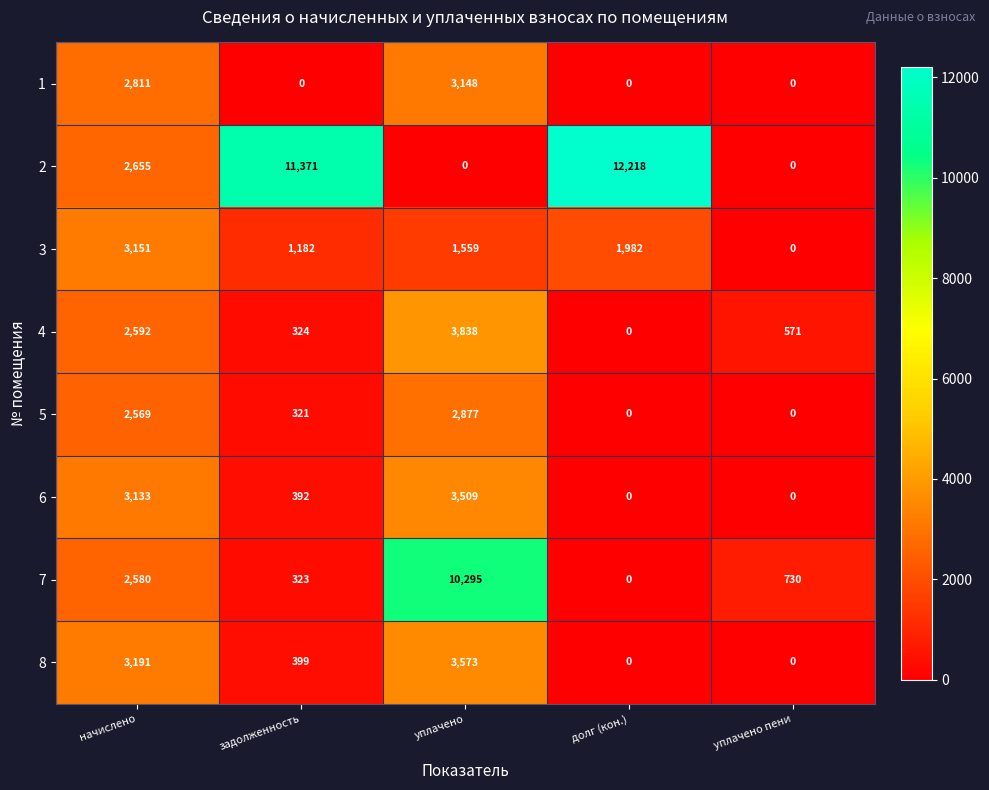

The value of 2 at задолженность is 11371. True or false?

True